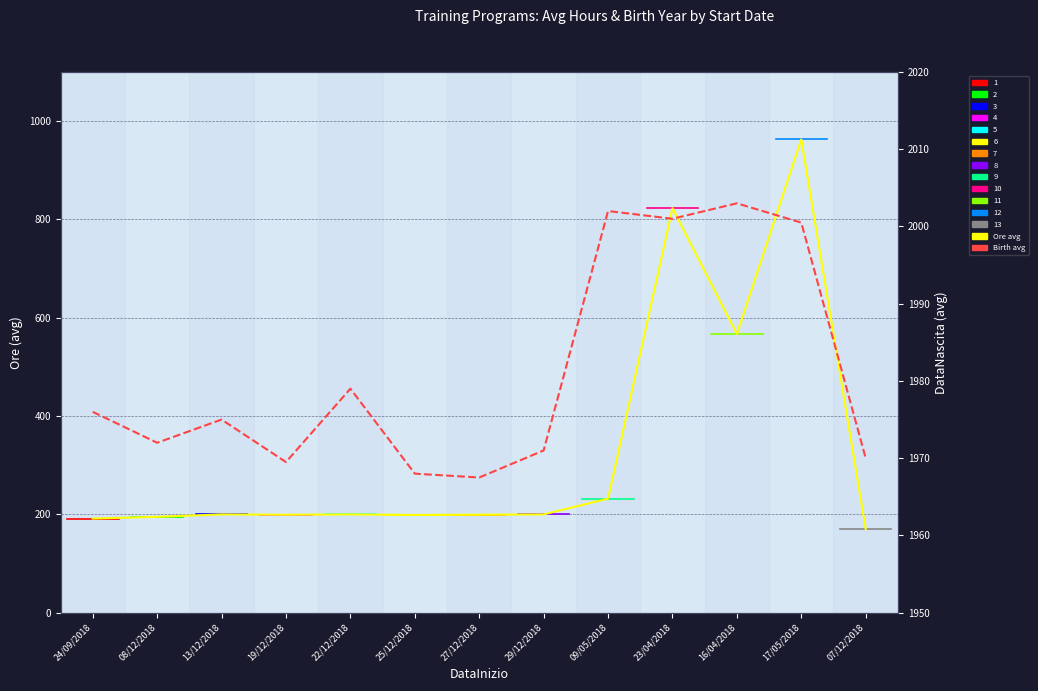

True or false: Ore_mean has a value of 963.0 at 17/05/2018.

True